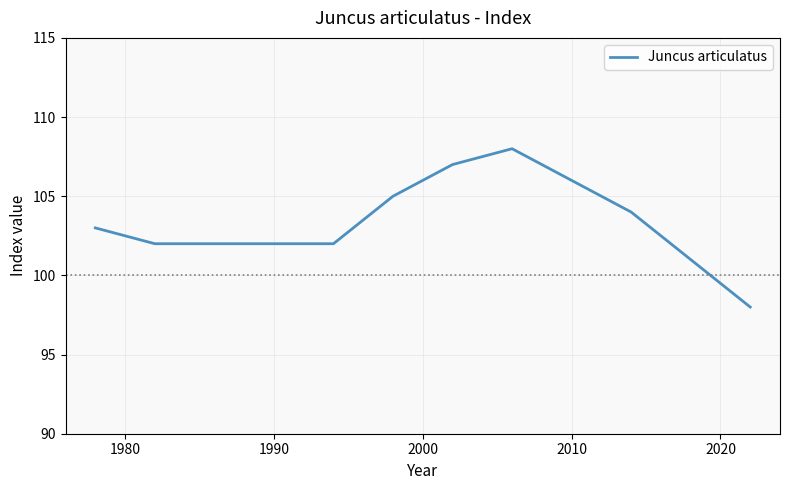

True or false: there are more than 0 points higher than both neighbors.

True